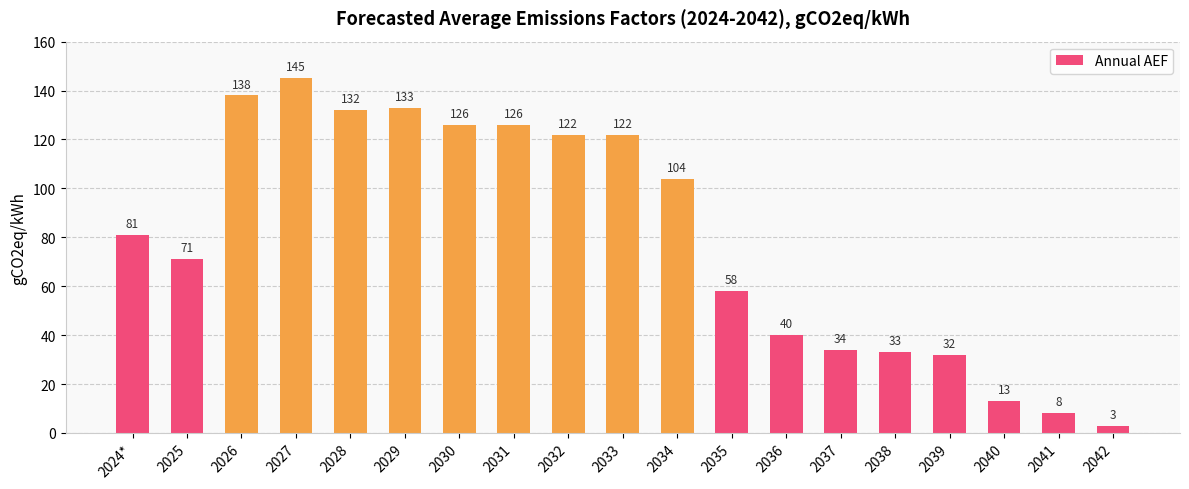

What is the label of the 1st bar from the right?

2042